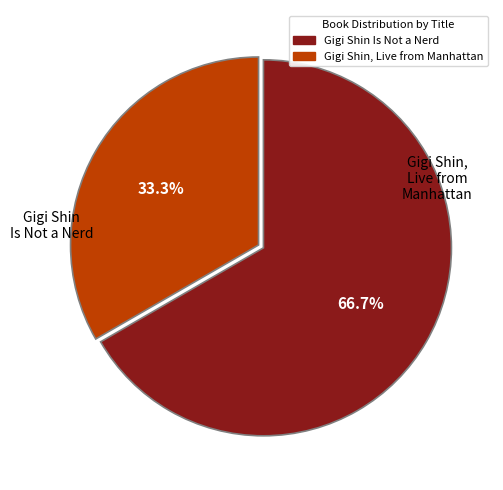

Rank the categories by value from highest to lowest.

Gigi Shin, Live from Manhattan, Gigi Shin Is Not a Nerd